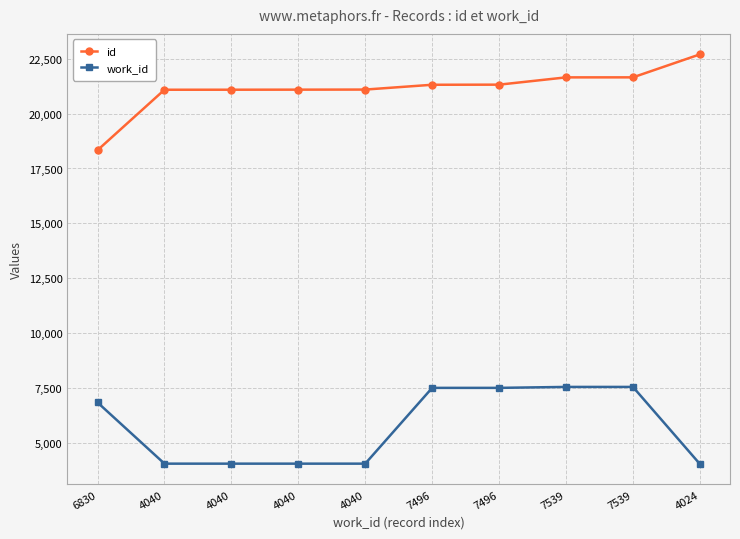

How many lines are shown in the chart?

2